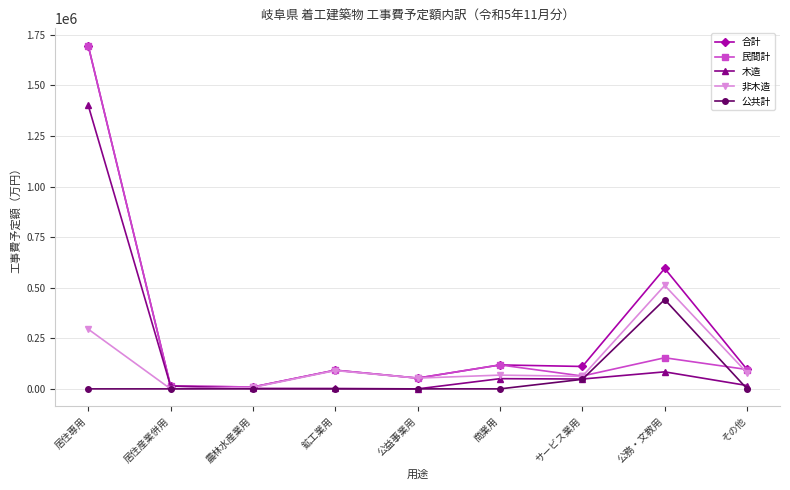

Does the chart display data point markers on the line(s)?

Yes